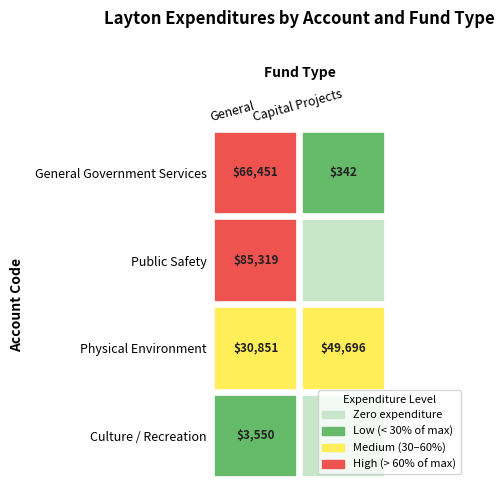

Is the value of Culture / Recreation at 8 greater than the value of General Government Services at 3?

No